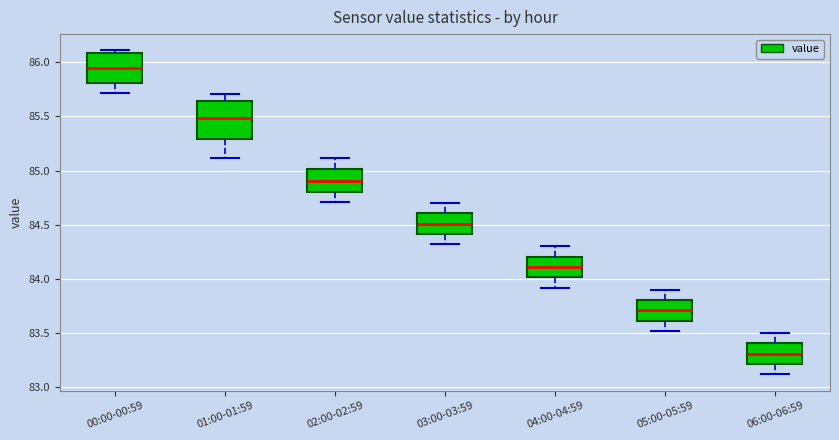

Comparing the boxes themselves (not the whiskers), which one is the tallest?

01:00-01:59